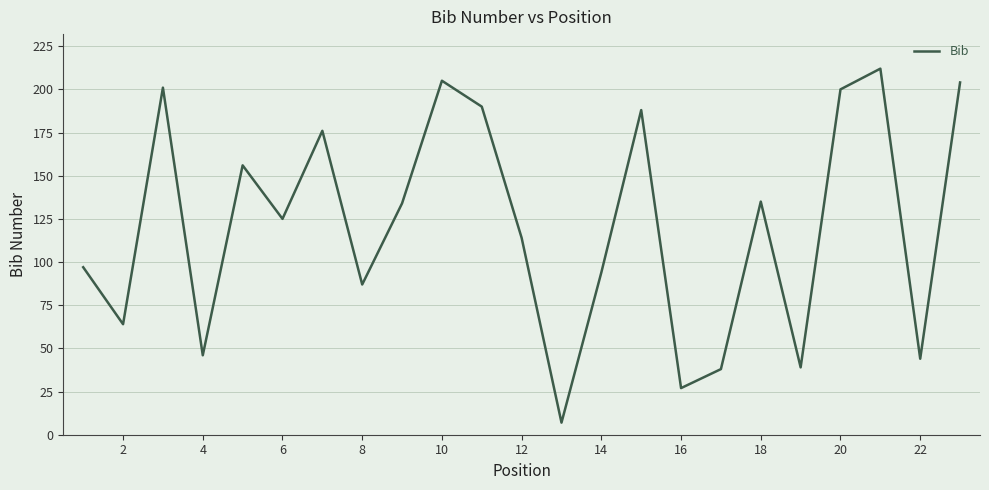

What is the difference between the maximum and minimum values?

205